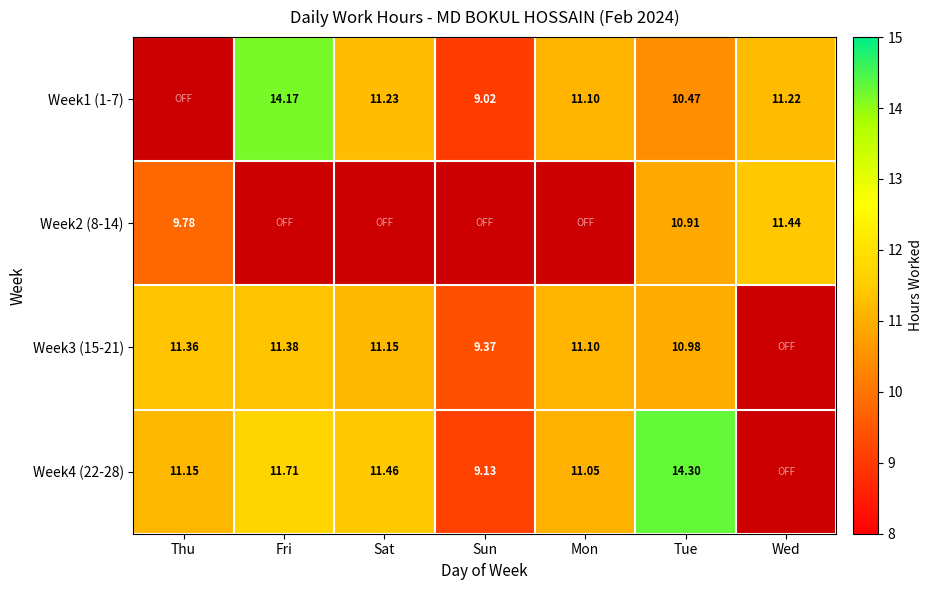

The value of Week4 (22-28) at Tue is 14.3. True or false?

True